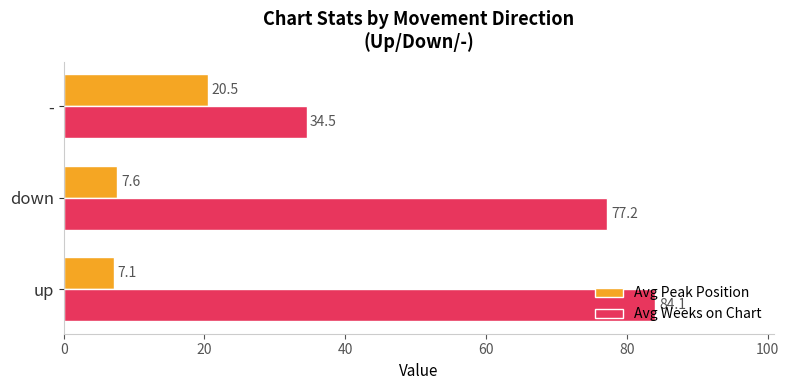

What is the difference between the maximum and minimum values in the Avg Peak Position series?

13.4